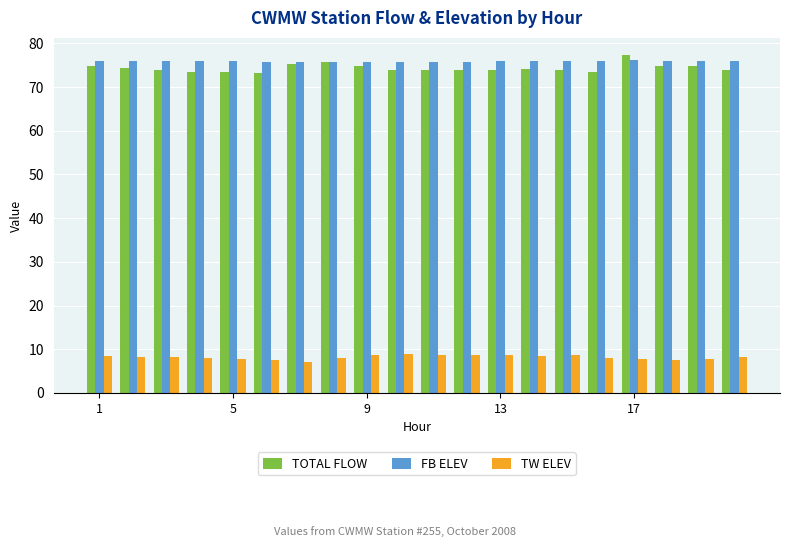

What are all the series names shown in the legend?

TOTAL FLOW, FB ELEV, TW ELEV